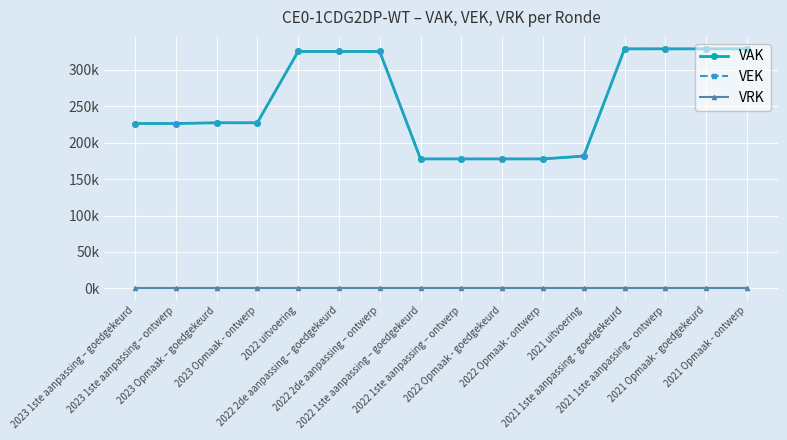

Does the chart have visible grid lines?

Yes